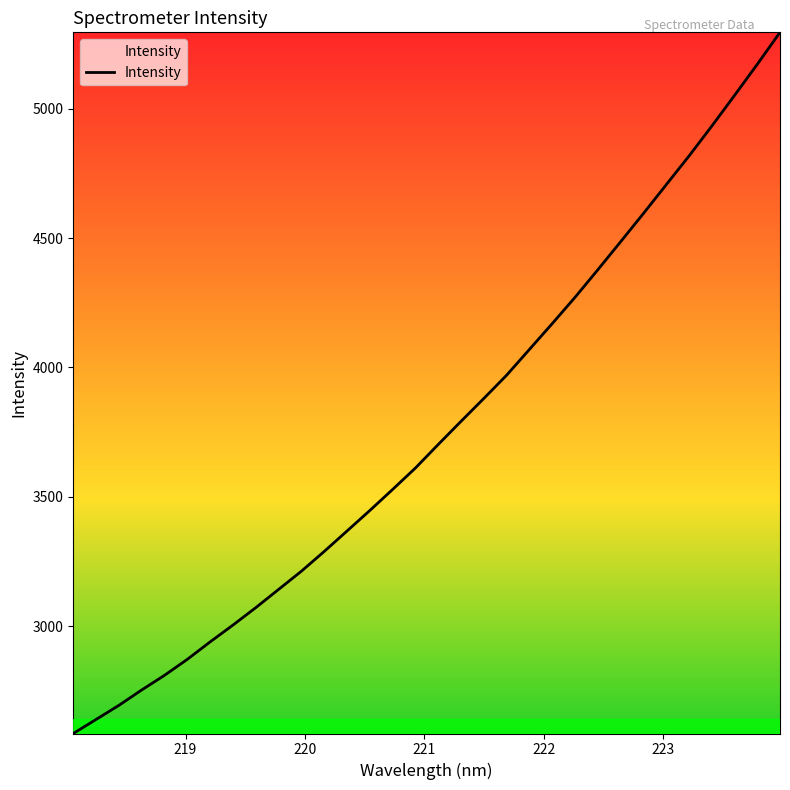

What is the difference between the maximum and minimum values?

2708.1